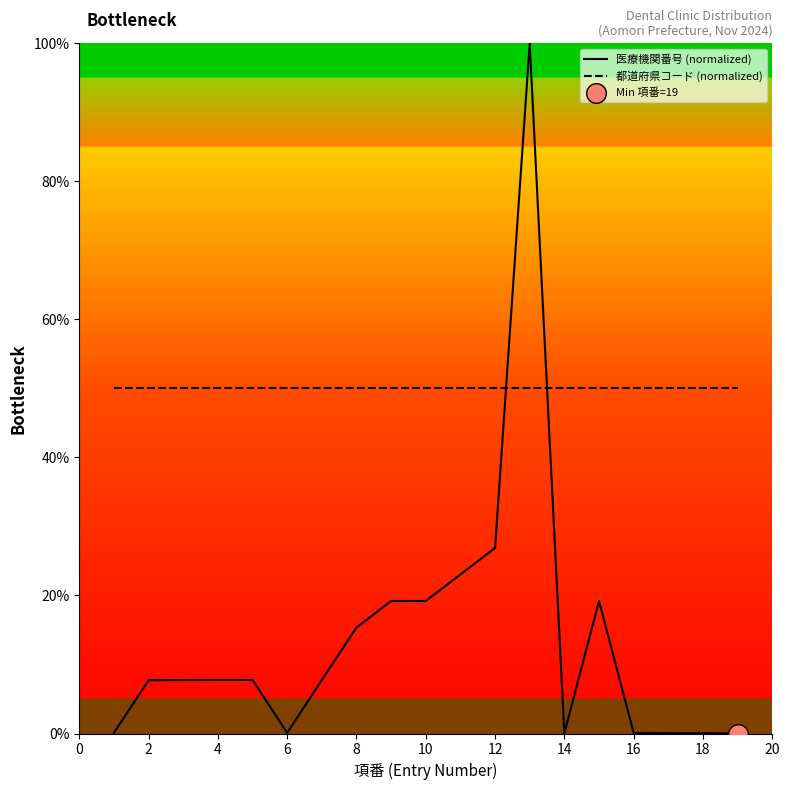

Which series contains the lowest Y value?

医療機関番号 (normalized)